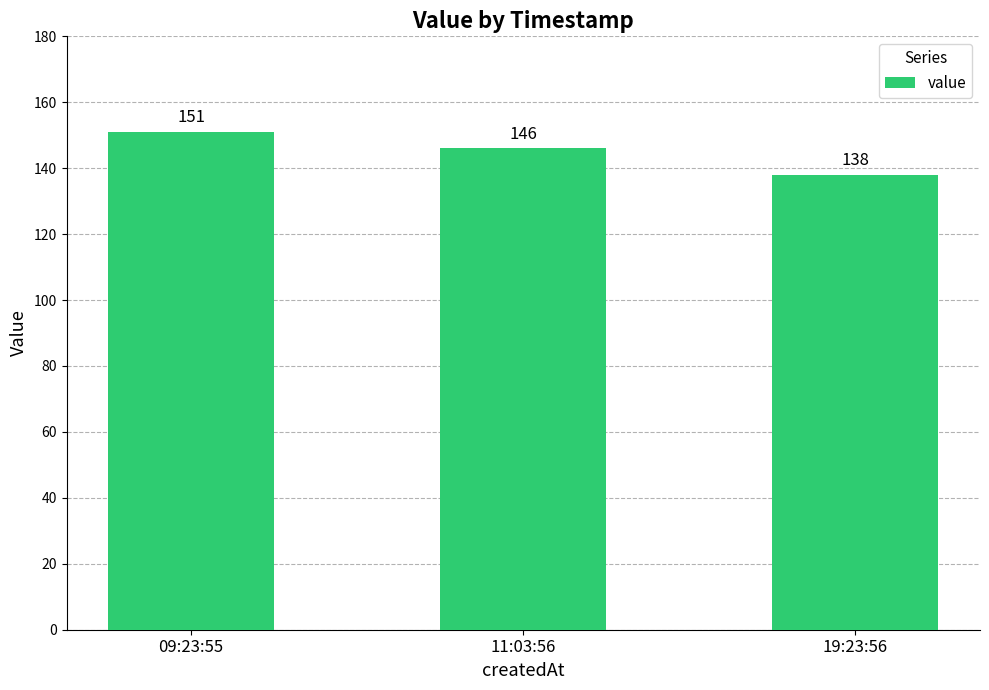

What is the difference between the values at 11:03:56 and 09:23:55?

5